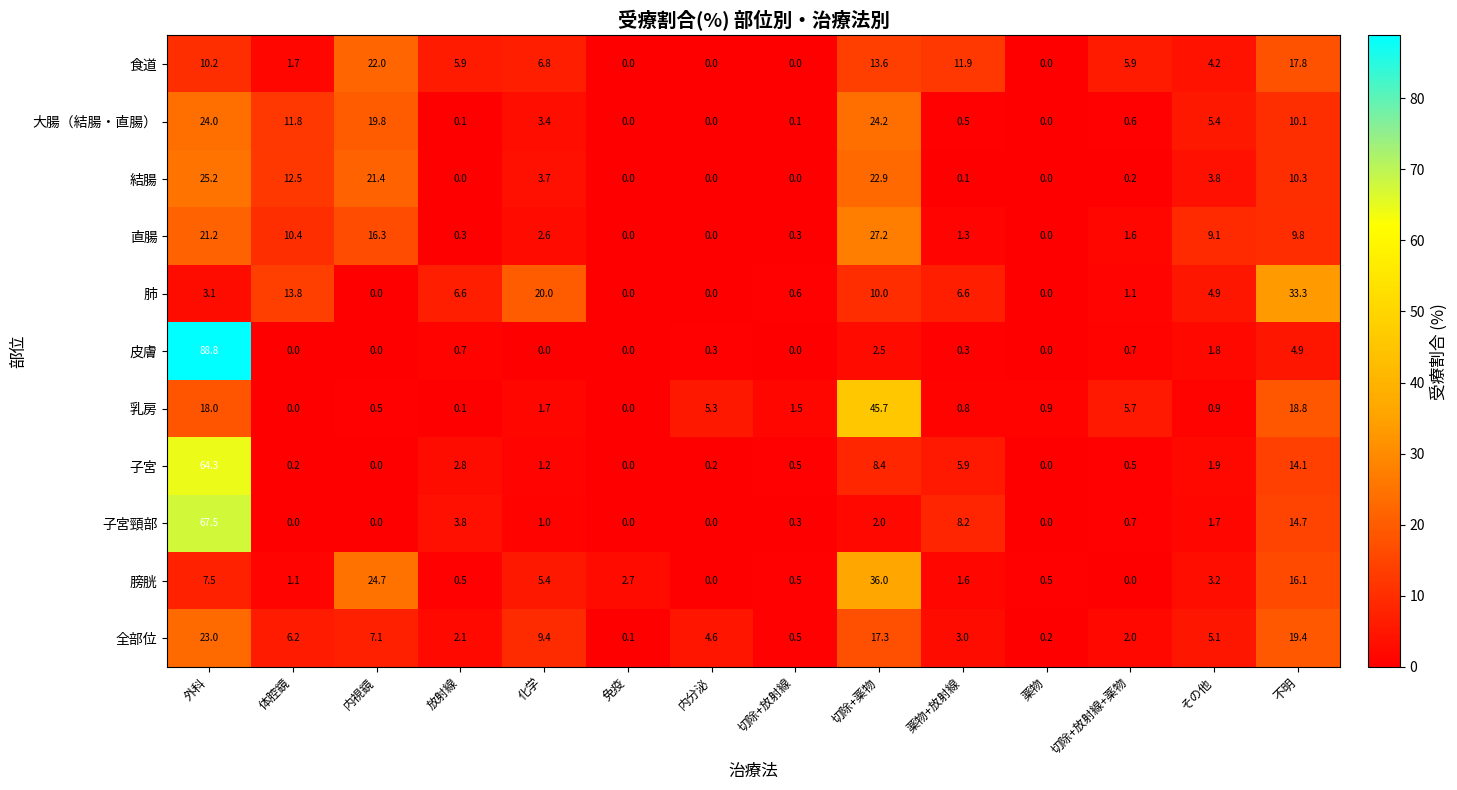

At how many categories does at least one series exceed 32?

3